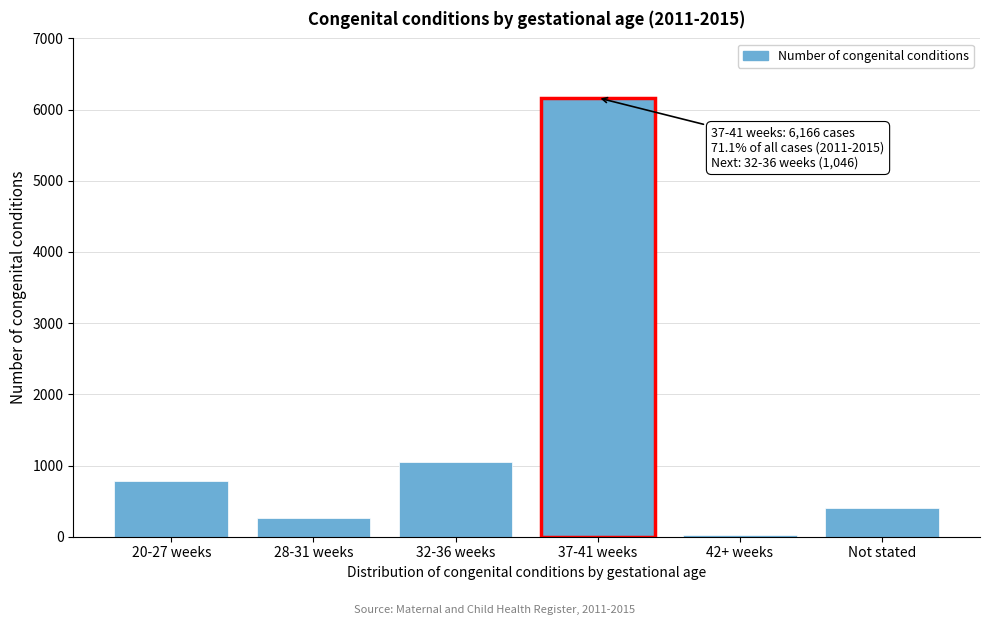

Reading left to right, list all the values displayed in this chart.

20-27 weeks=782	28-31 weeks=258	32-36 weeks=1046	37-41 weeks=6166	42+ weeks=23	Not stated=397